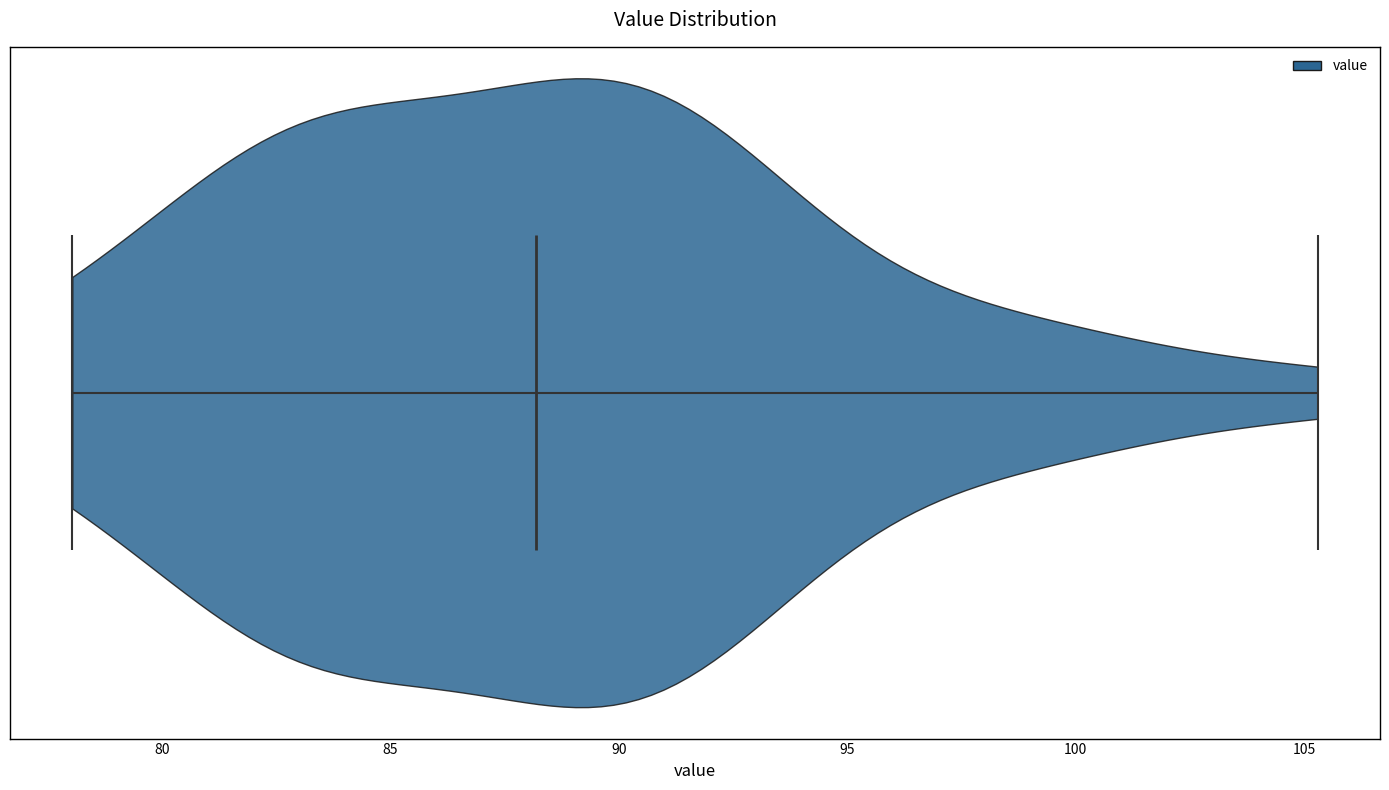

What is the lowest point the violin reaches on the x-axis? The values are not printed on the chart, so give them approximately, as read against the axis.

78.0